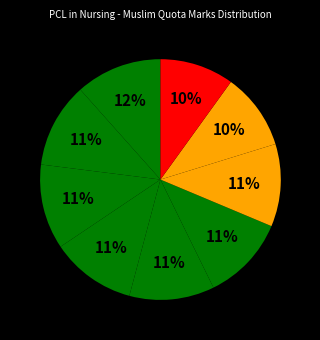

What is the largest slice in the pie chart?

SADIKHSHA RAMDAM